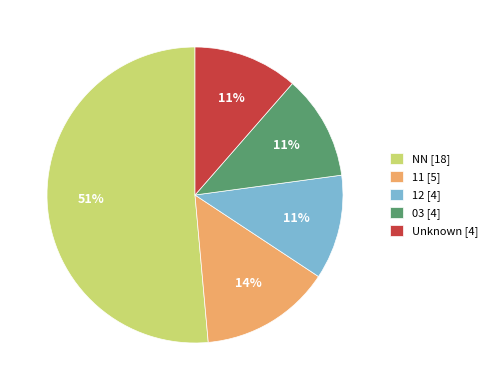

Approximately how many times larger is the value at 11 [5] compared to Unknown [4]?

1.3